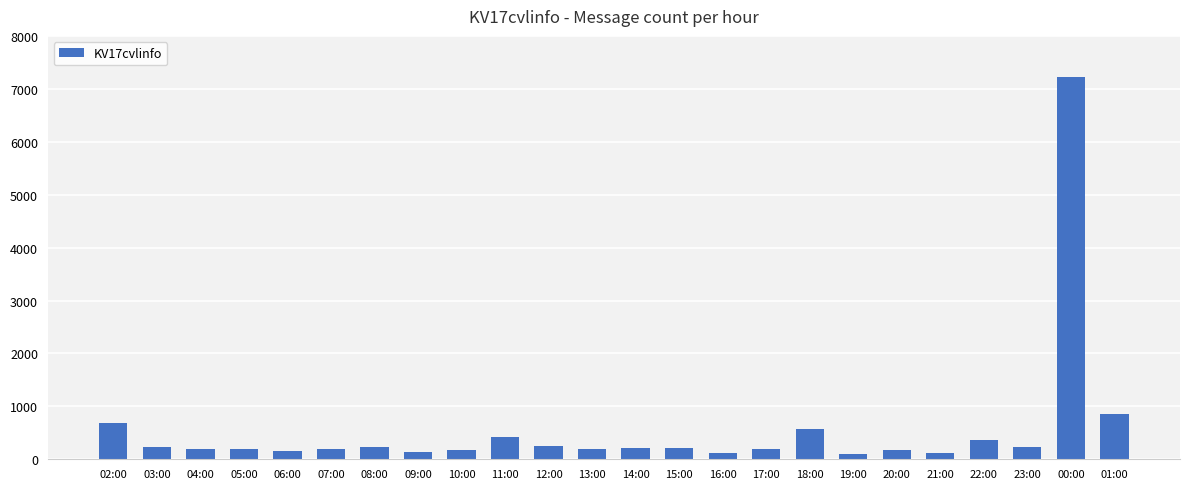

Which category has the highest value across all series?

00:00